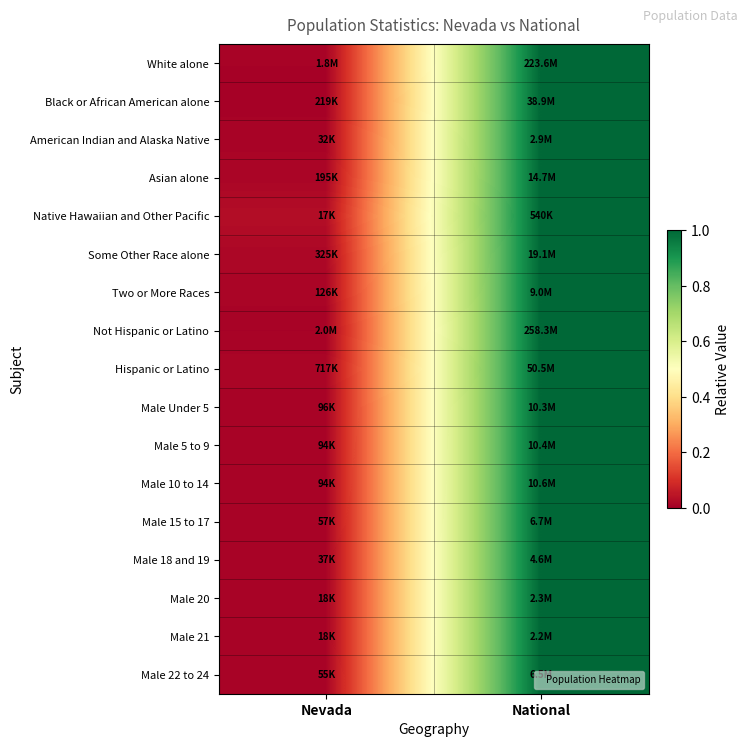

Reading right to left, transcribe all the data shown in this chart.

White alone: National=1.0	Nevada=0.0
Black or African American alone: National=1.0	Nevada=0.0
American Indian and Alaska Native: National=1.0	Nevada=0.0
Asian alone: National=1.0	Nevada=0.0
Native Hawaiian and Other Pacific: National=1.0	Nevada=0.0
Some Other Race alone: National=1.0	Nevada=0.0
Two or More Races: National=1.0	Nevada=0.0
Not Hispanic or Latino: National=1.0	Nevada=0.0
Hispanic or Latino: National=1.0	Nevada=0.0
Male Under 5: National=1.0	Nevada=0.0
Male 5 to 9: National=1.0	Nevada=0.0
Male 10 to 14: National=1.0	Nevada=0.0
Male 15 to 17: National=1.0	Nevada=0.0
Male 18 and 19: National=1.0	Nevada=0.0
Male 20: National=1.0	Nevada=0.0
Male 21: National=1.0	Nevada=0.0
Male 22 to 24: National=1.0	Nevada=0.0